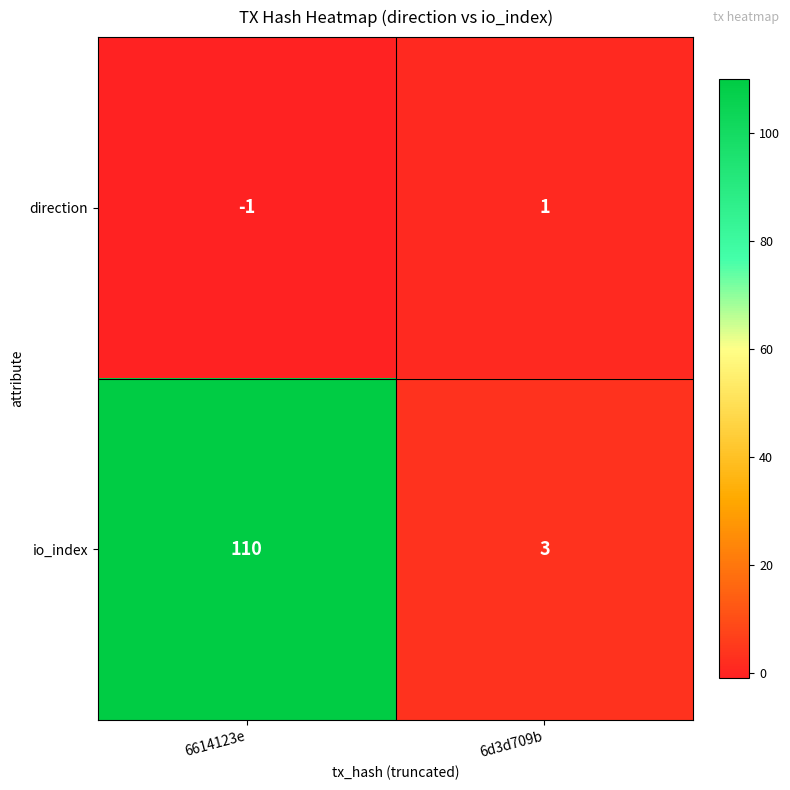

What is the difference between the highest and lowest values at 6614123e?

111